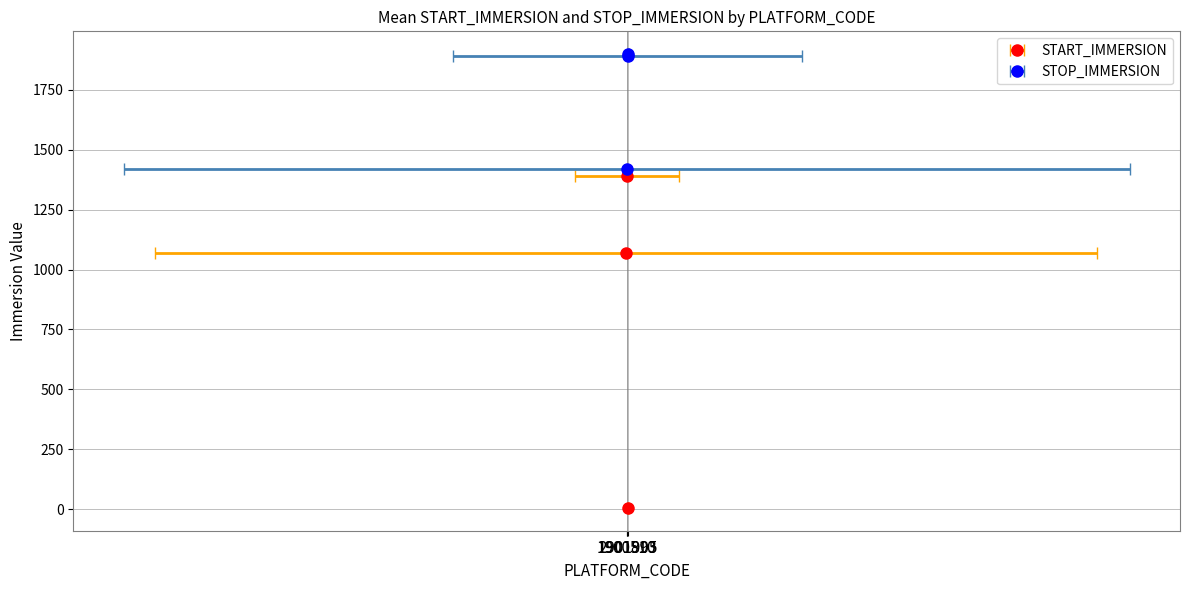

What is the label of the 1st bar from the left?

1900510